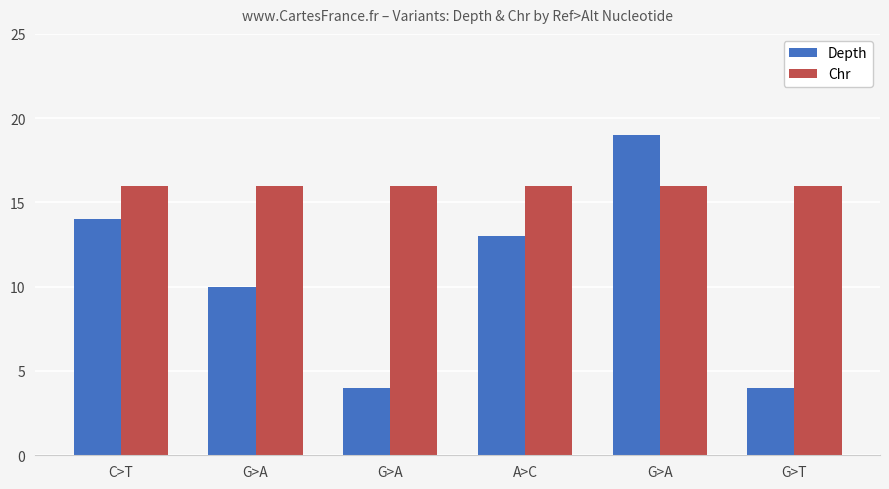

The Chr series shows 16 at G>A. True or false?

True